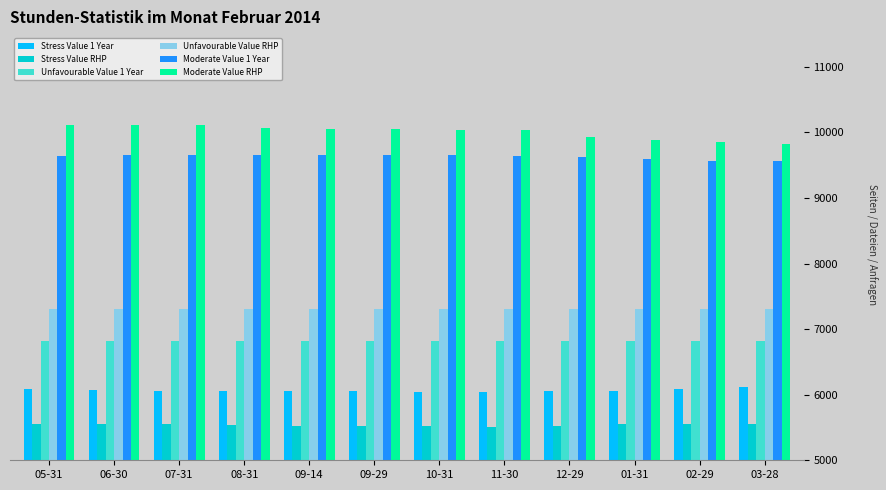

The Unfavourable Value 1 Year series shows 6820 at 10-31. True or false?

True